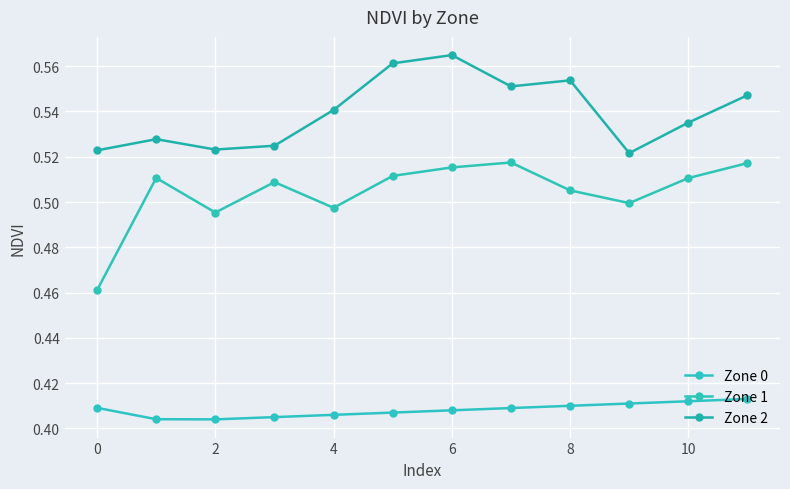

What are all the series names shown in the legend?

Zone 0, Zone 1, Zone 2